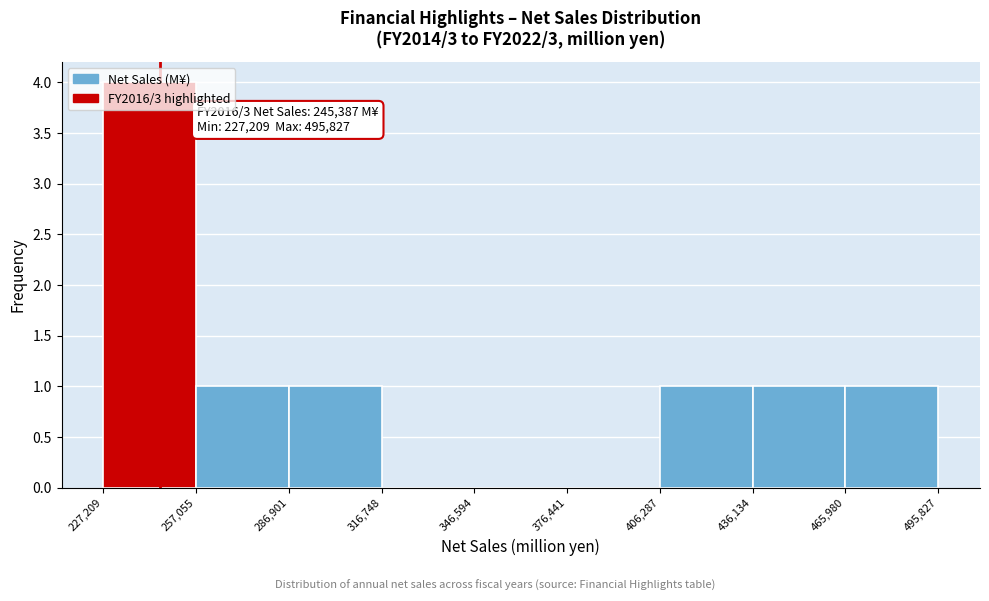

Over which range of the x-axis is the bar tallest?

227,209 to 257,055